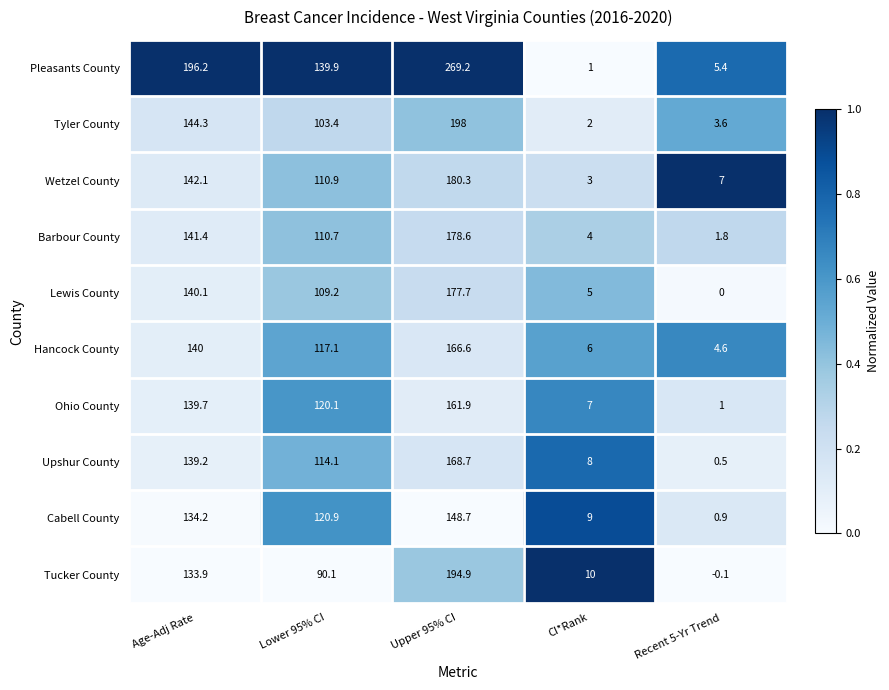

At which label does Hancock County reach its minimum?

Recent 5-Yr Trend